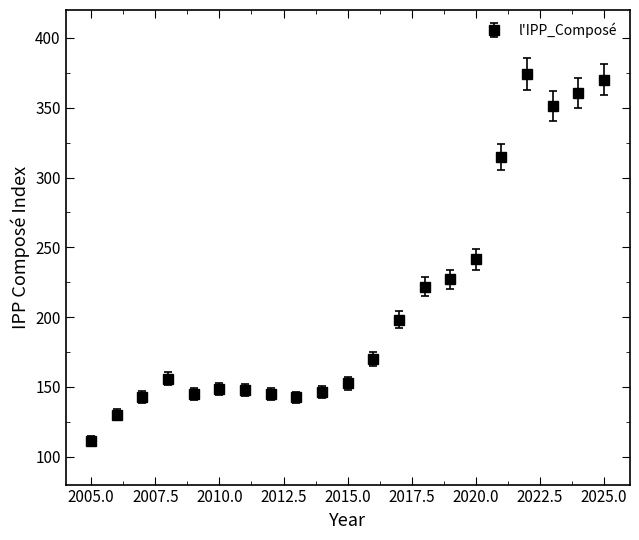

What is the difference between the maximum and minimum values?

262.9